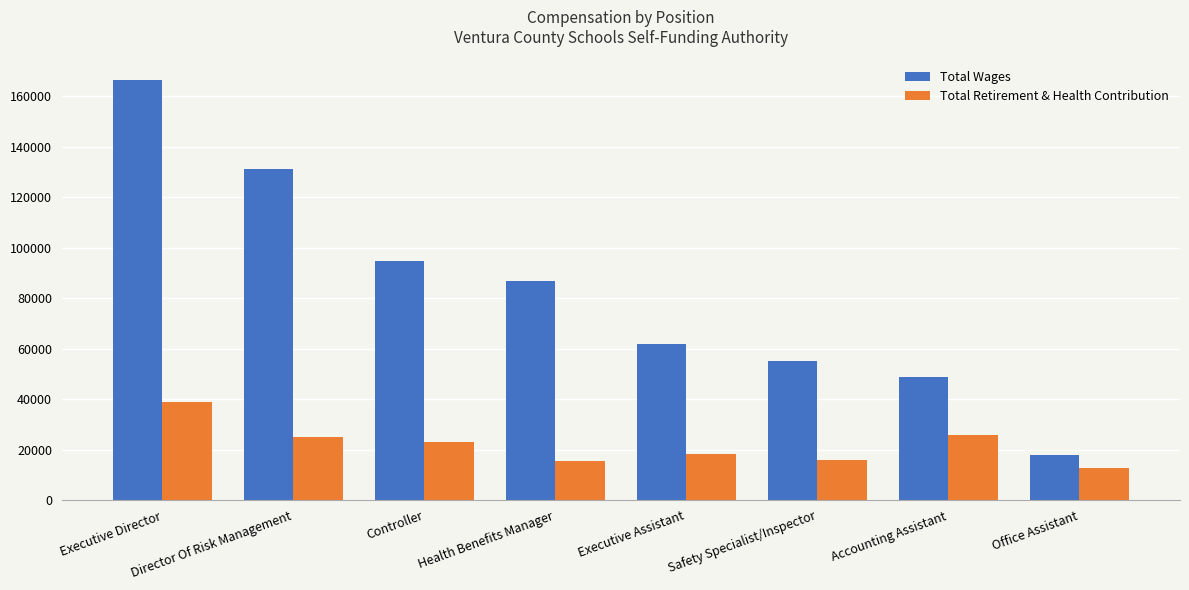

Is the value of Total Retirement & Health Contribution at Safety Specialist/Inspector greater than the value of Total Wages at Director Of Risk Management?

No